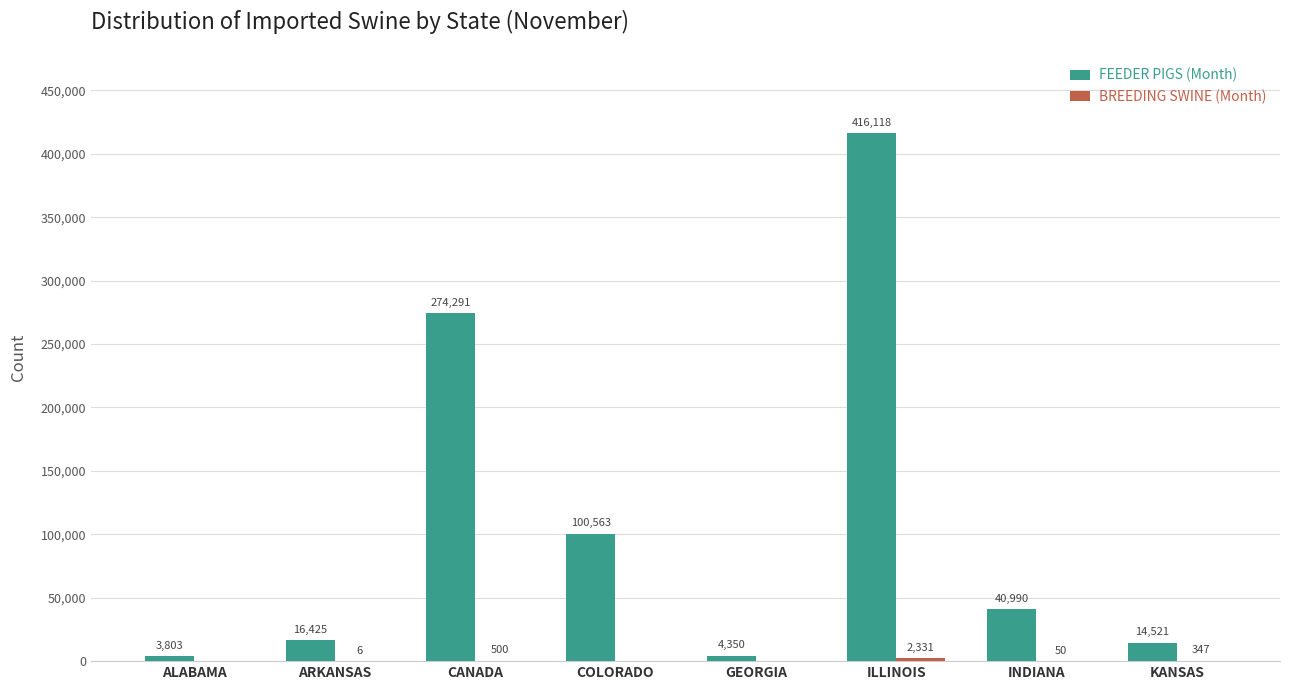

What is the sum of the FEEDER PIGS (Month) values at ALABAMA and ARKANSAS?

20228